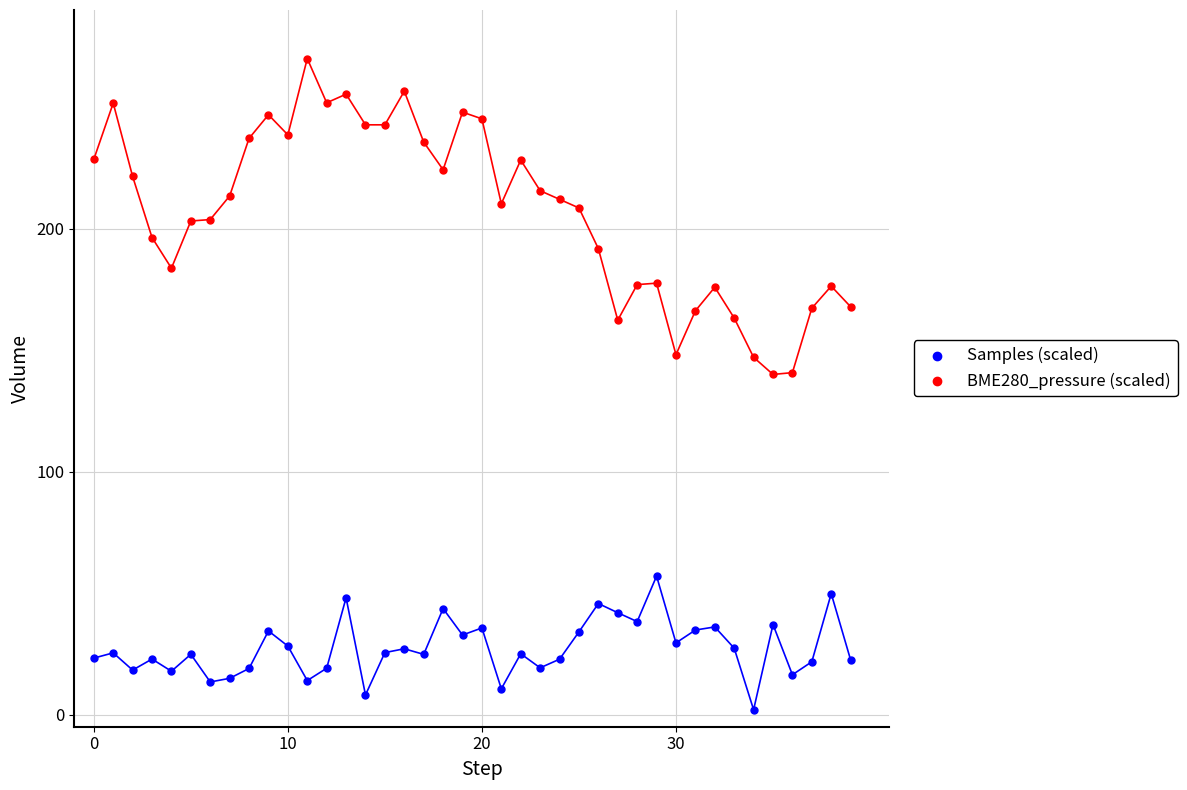

Across all data points, what is the range of Y values (max minus min)?

268.0